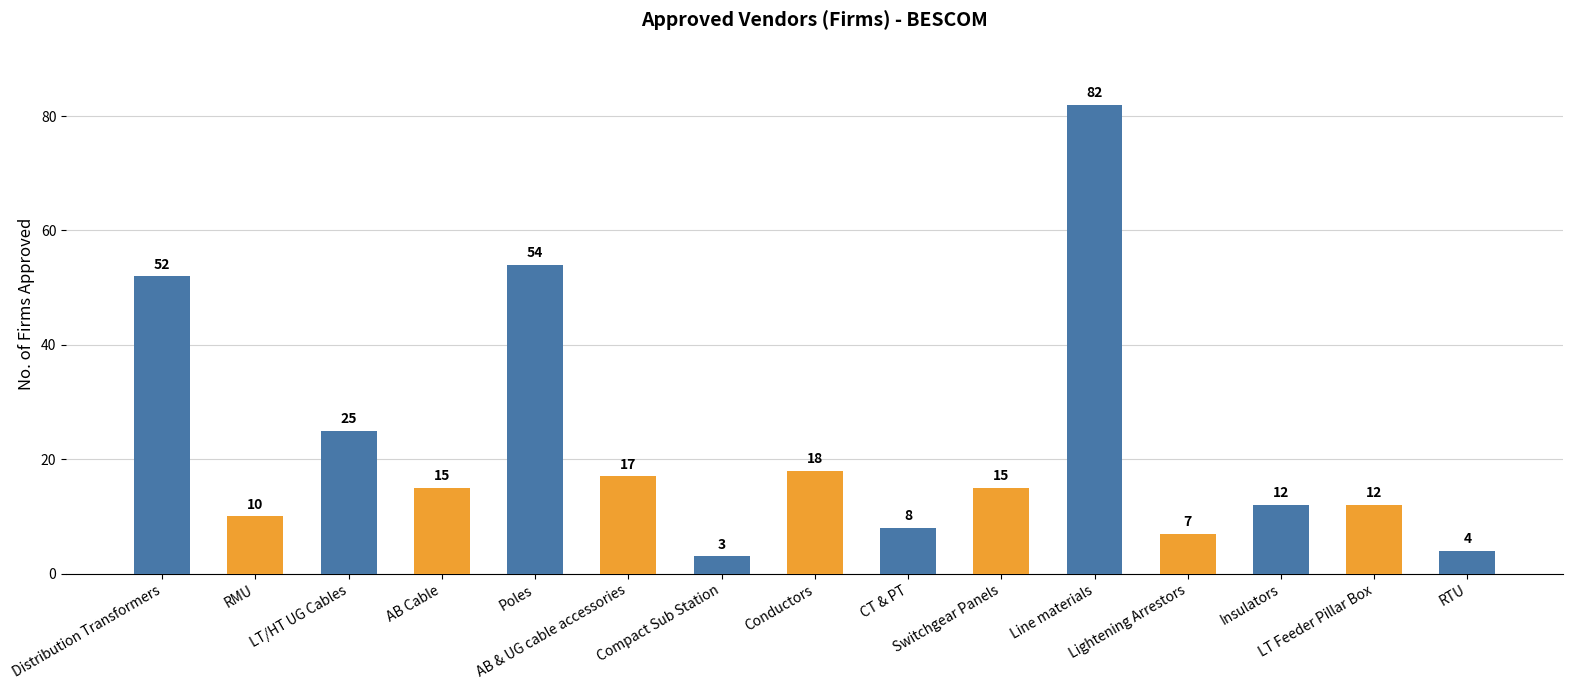

How many bars are there in total?

15